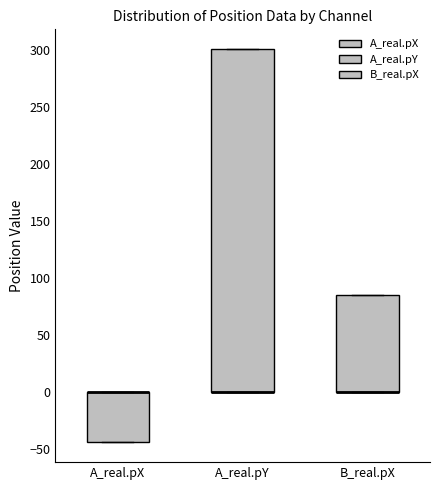

Reading left to right, read every box against the y-axis: the position of its median line, the range the box covers, and the ends of its whiskers. The values are not printed on the chart, so give them approximately, as read against the axis.

A_real.pX: median 0 (drawn on the box's upper edge), box -45 to 0, whiskers -45 to 0
A_real.pY: median 0 (drawn on the box's lower edge), box 0 to 300, whiskers 0 to 300
B_real.pX: median 0 (drawn on the box's lower edge), box 0 to 85, whiskers 0 to 85